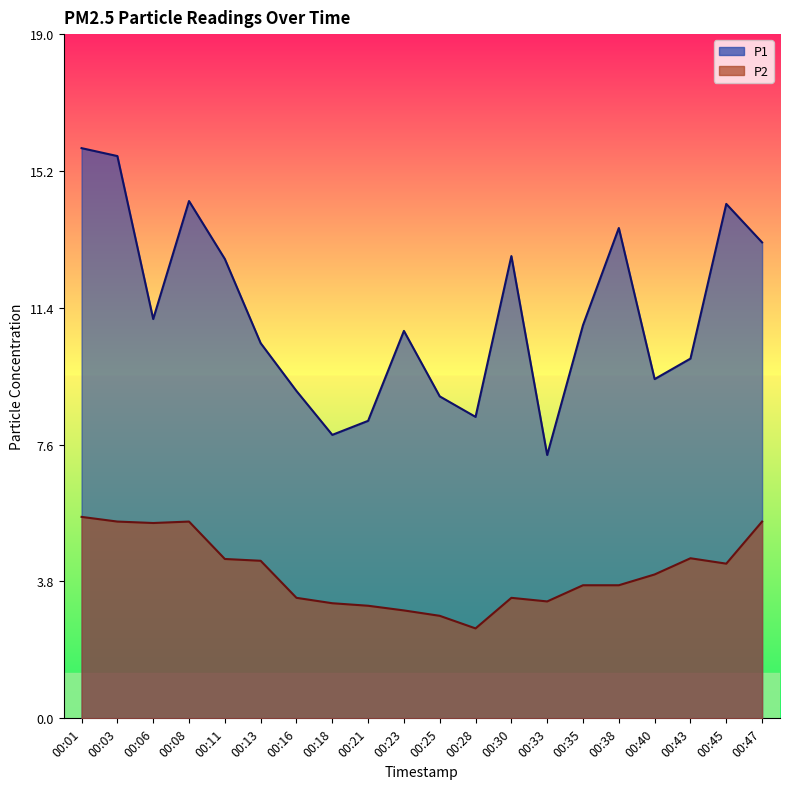

True or false: P1 has a value of 4.4 at 00:08.

False